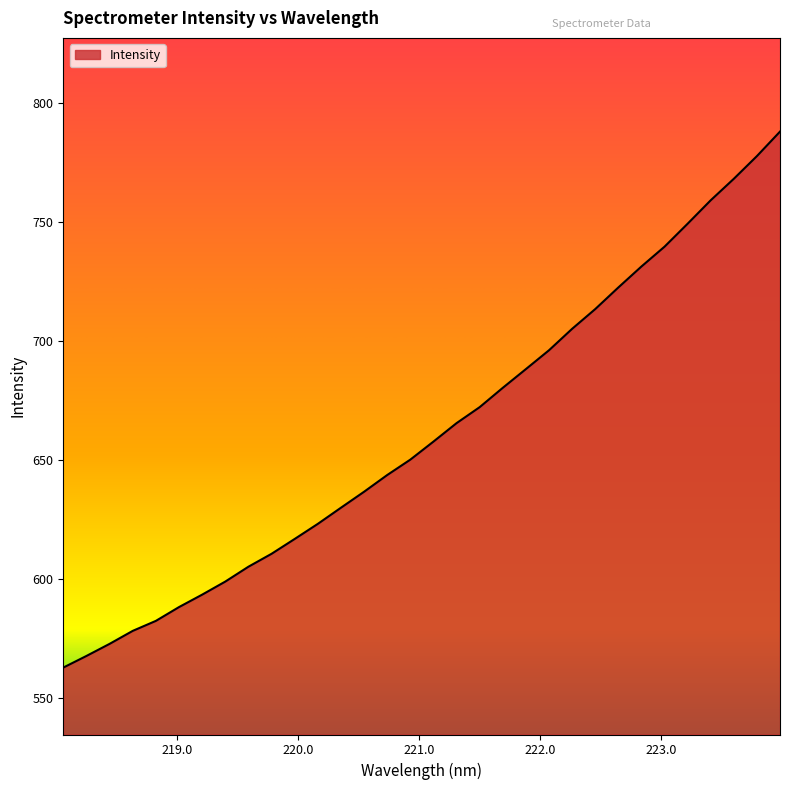

What is the difference between the maximum and minimum values?

225.3